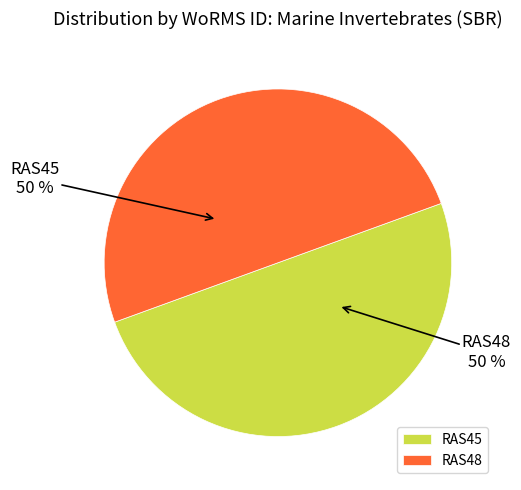

Approximately how many times larger is the value at RAS45 compared to RAS48?

1.0